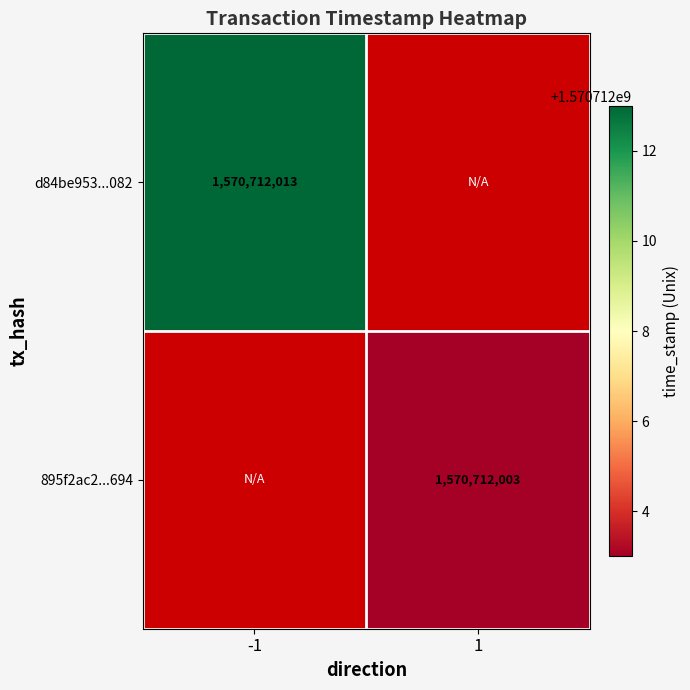

Which category has the highest value across all series?

-1